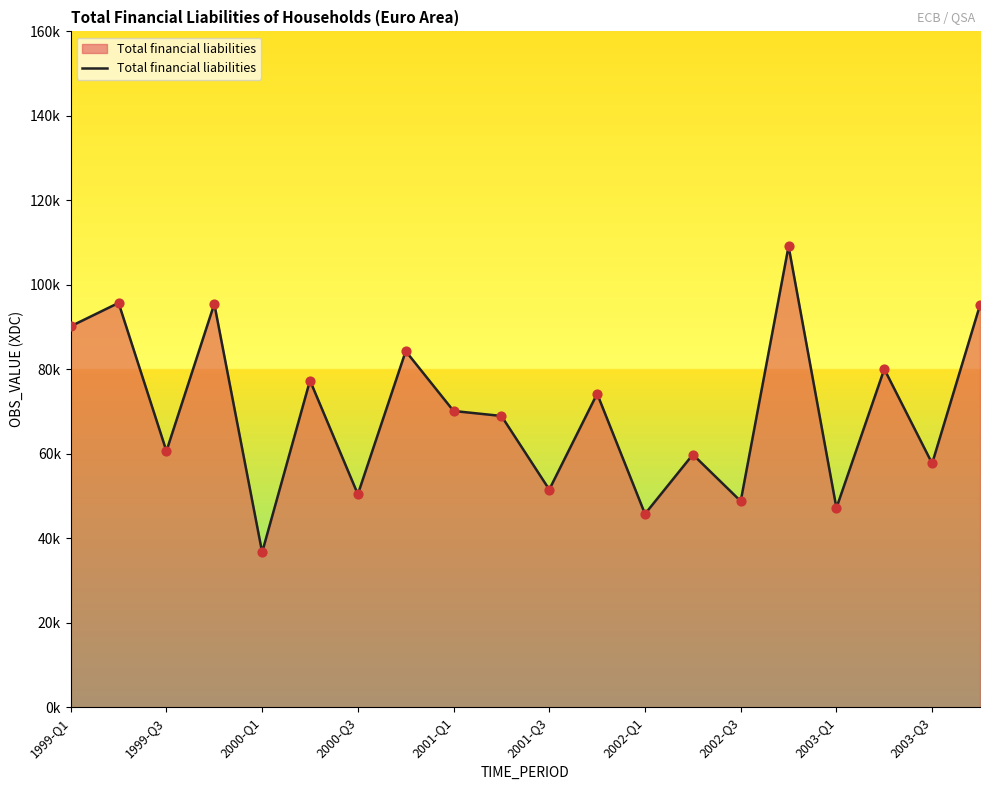

Does the chart have visible grid lines?

No